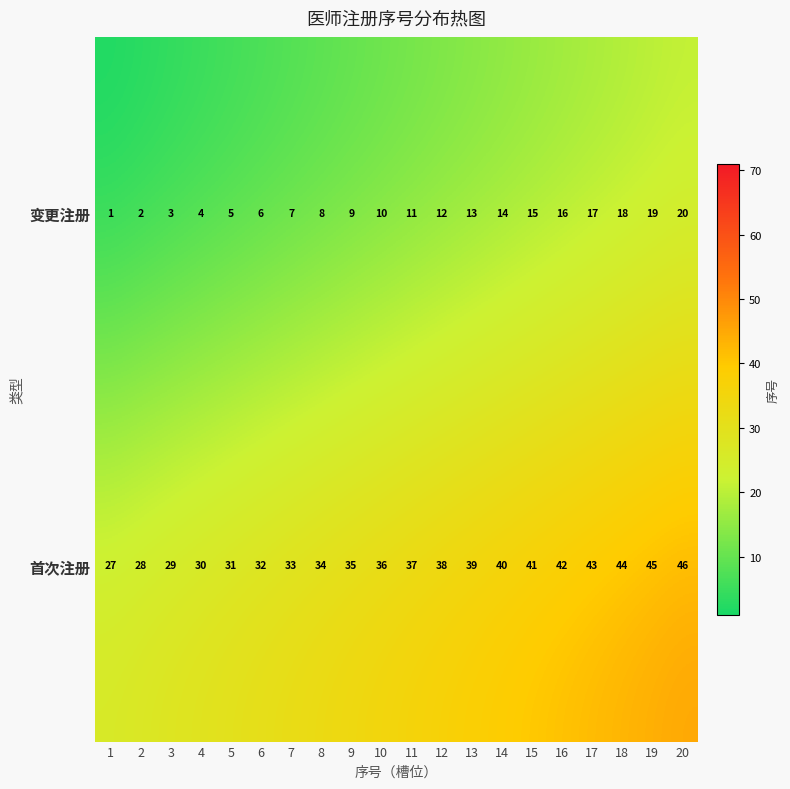

Read the 首次注册 value at 5, to the nearest 5.

30